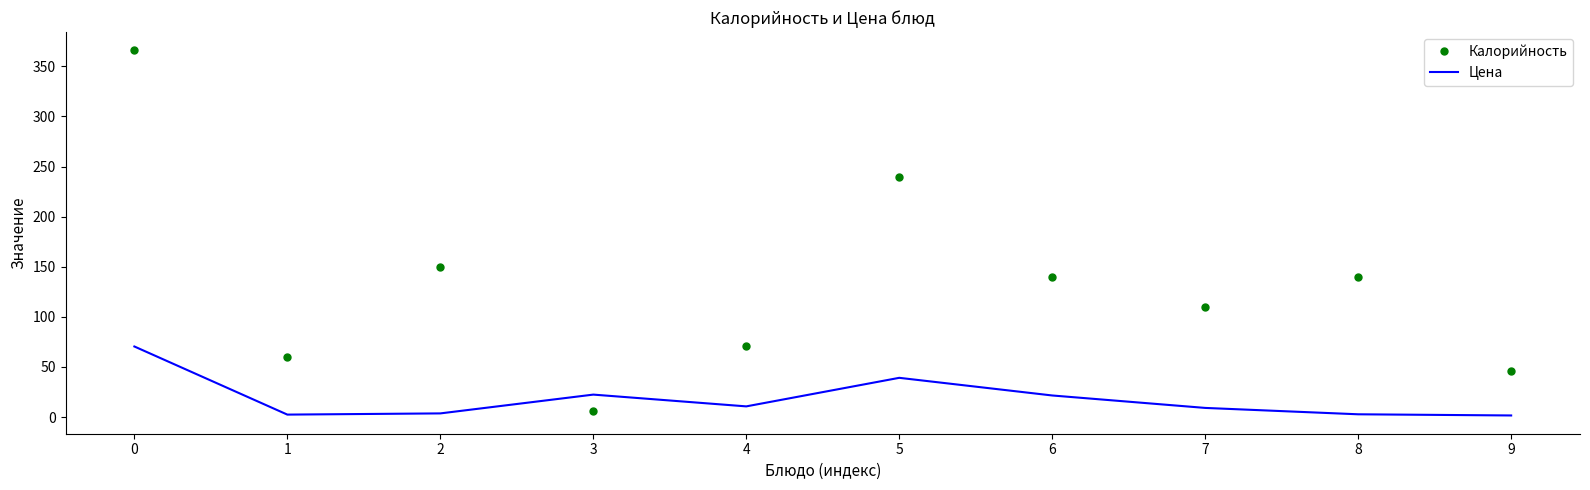

Which series has the widest spread of values?

Калорийность